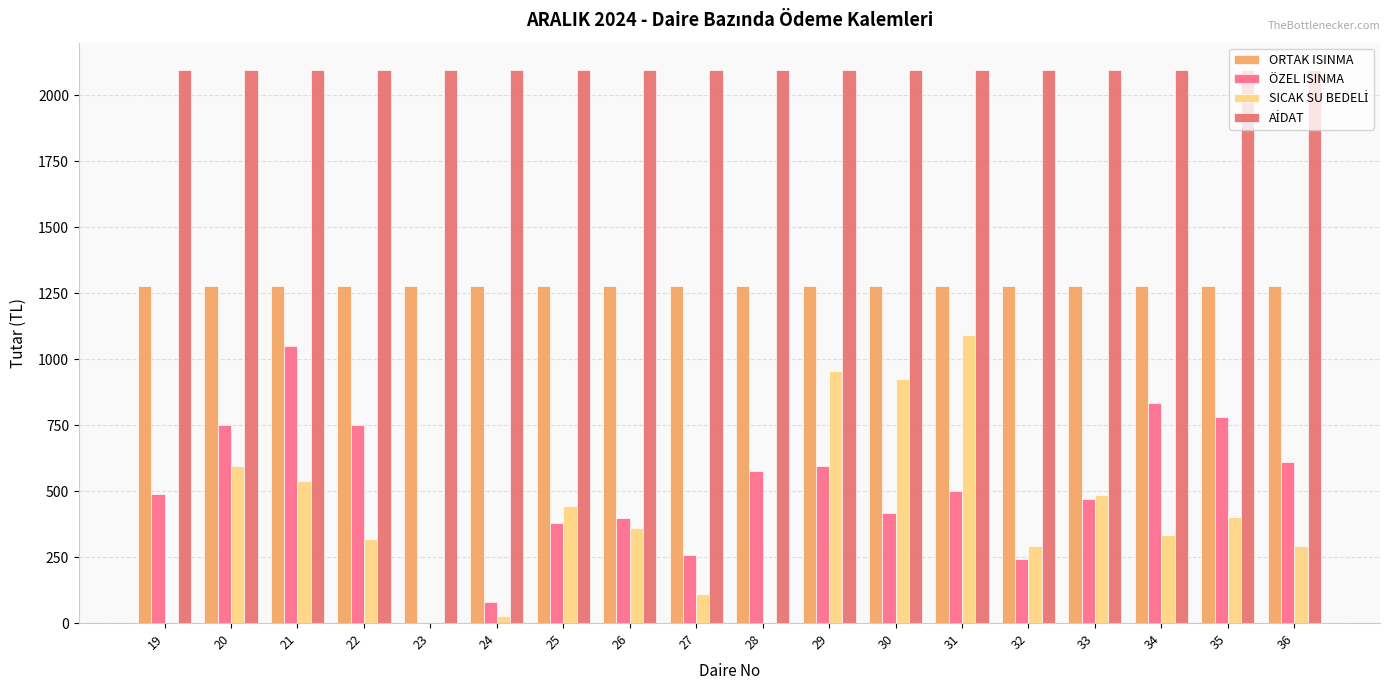

How many categories are shown in the chart?

18